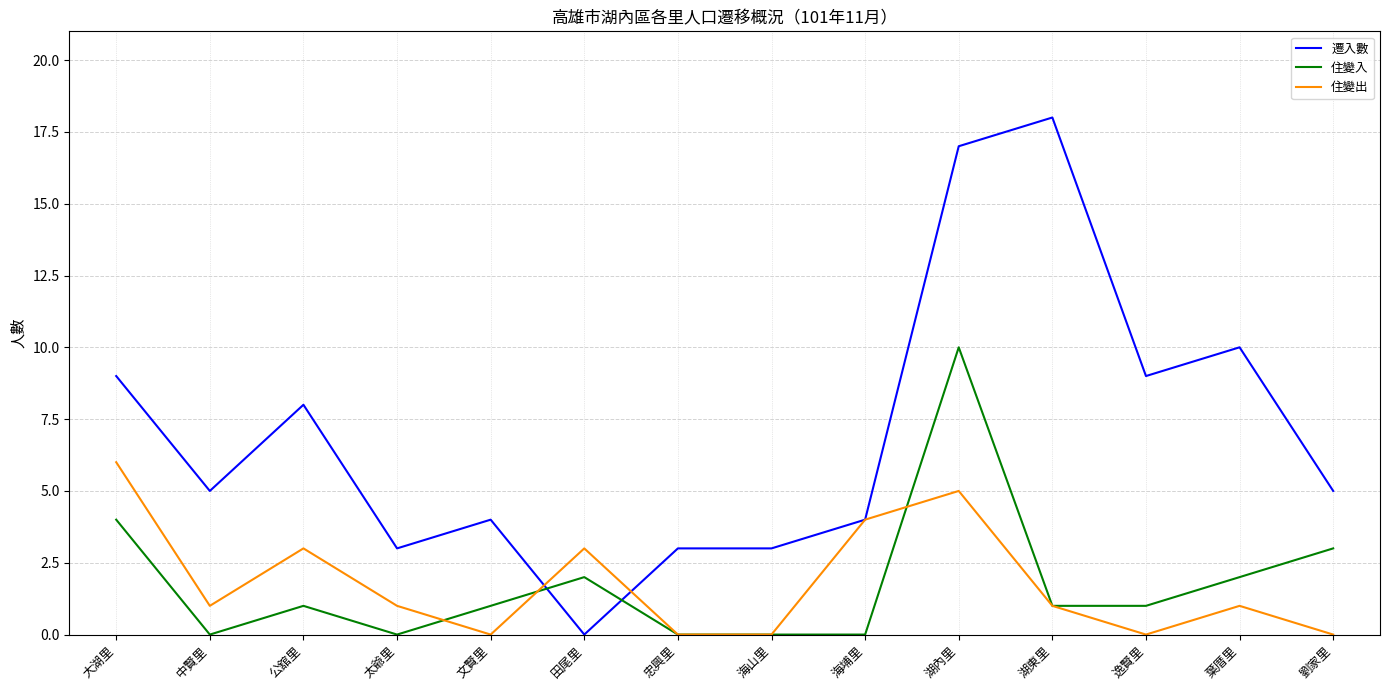

Count the 住變出 values in the range 0 to 3.

11